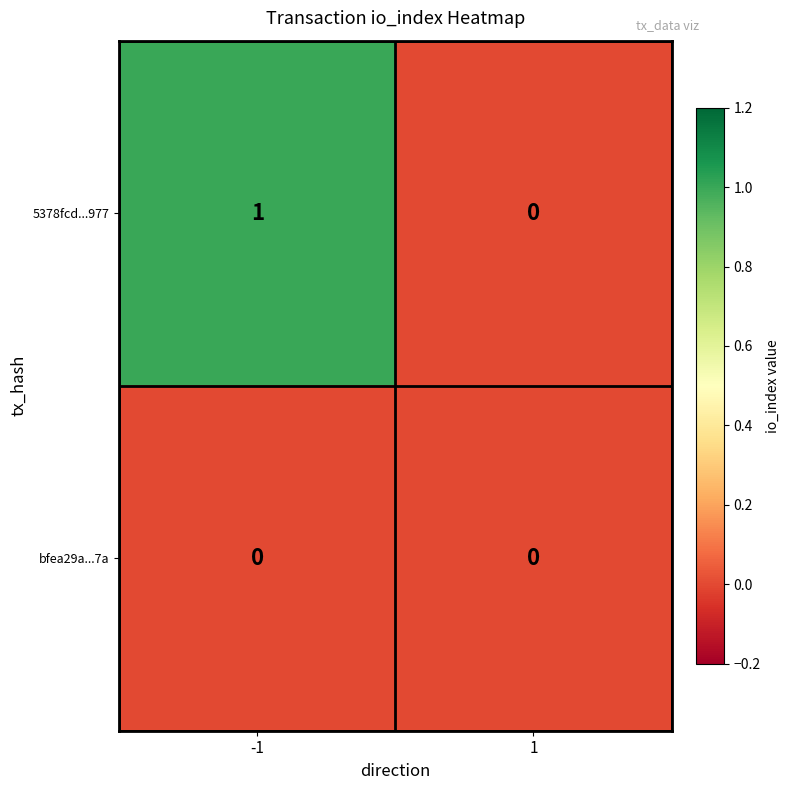

Is the value of bfea29a...7a at 1 greater than the value of 5378fcd...977 at -1?

No